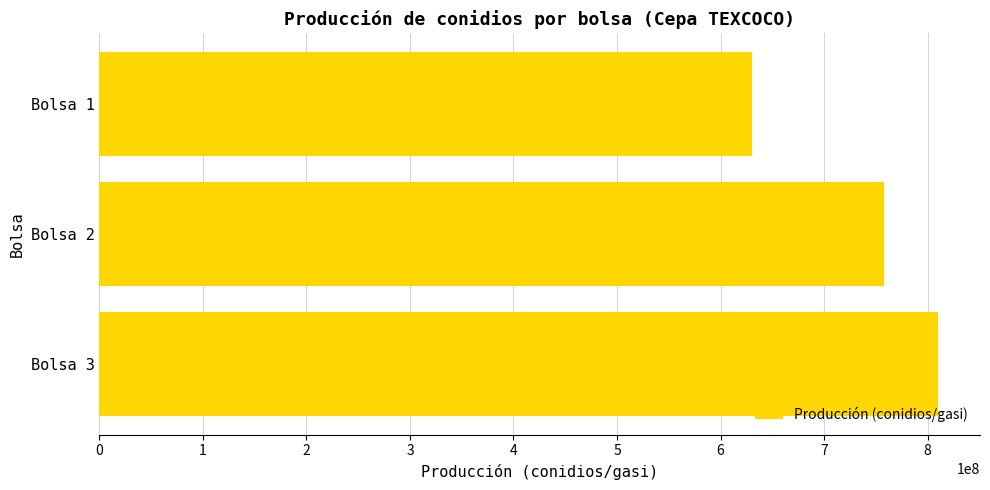

The value at Bolsa 3 is 810000000. True or false?

True